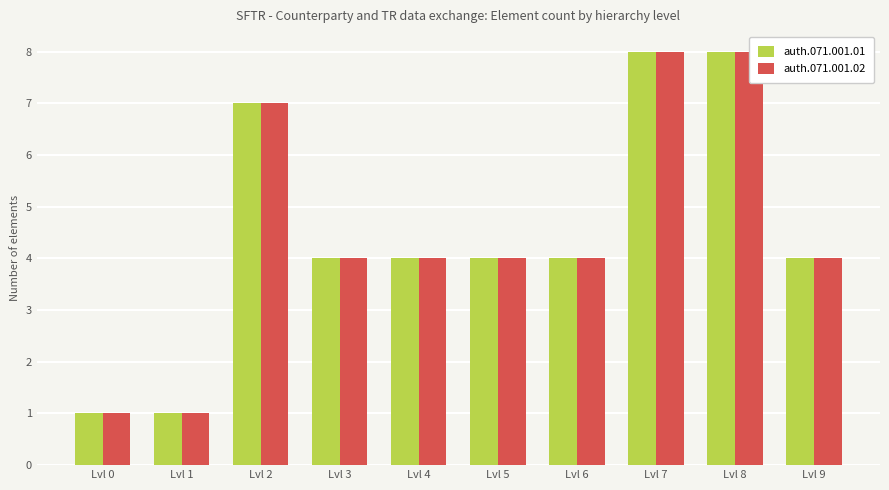

What is the difference between the auth.071.001.01 values at Lvl 8 and Lvl 0?

7